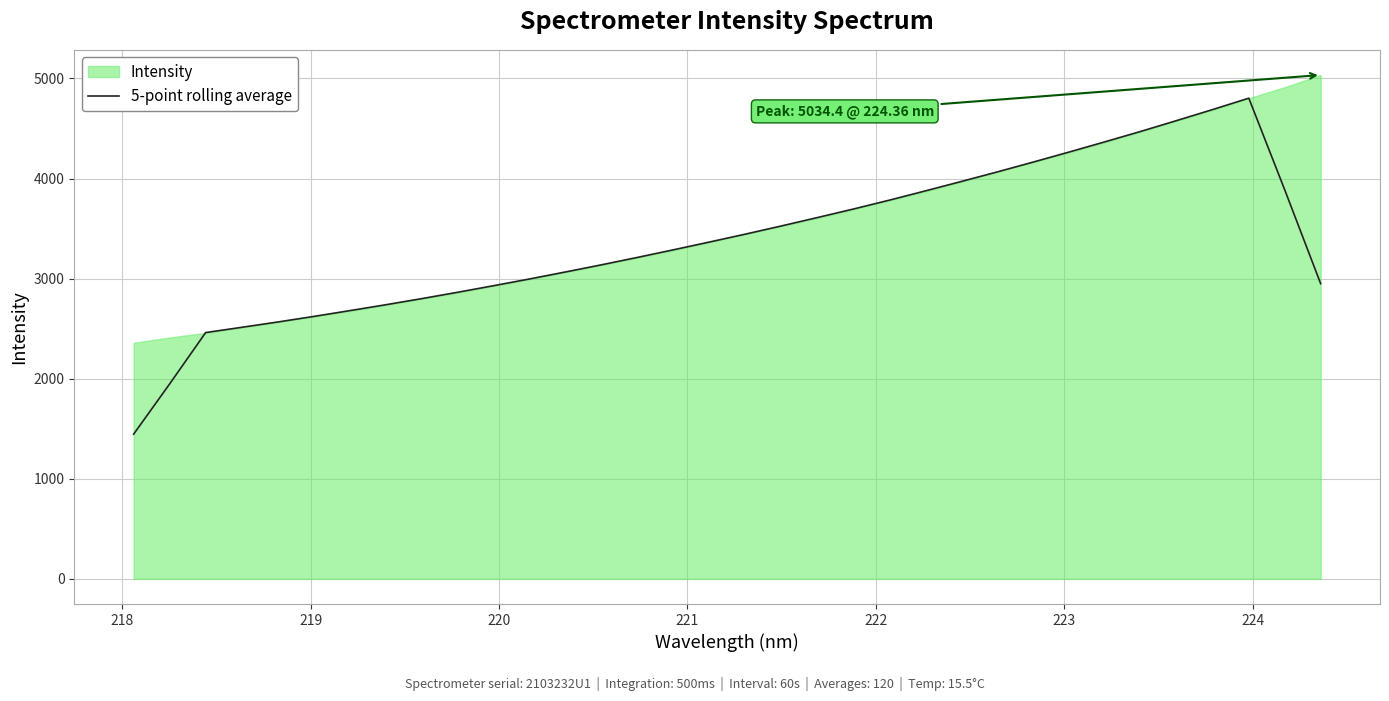

What is the maximum value for 5-point rolling average?

4803.0